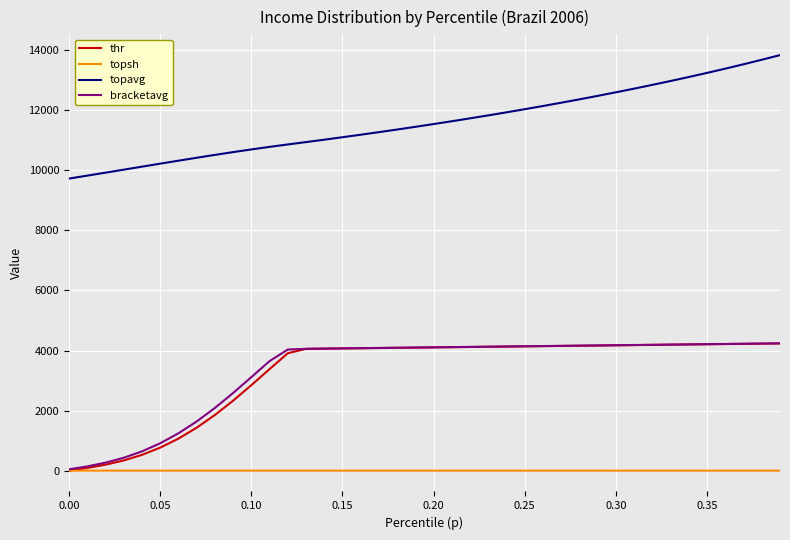

True or false: topavg and topsh intersect in this chart.

False